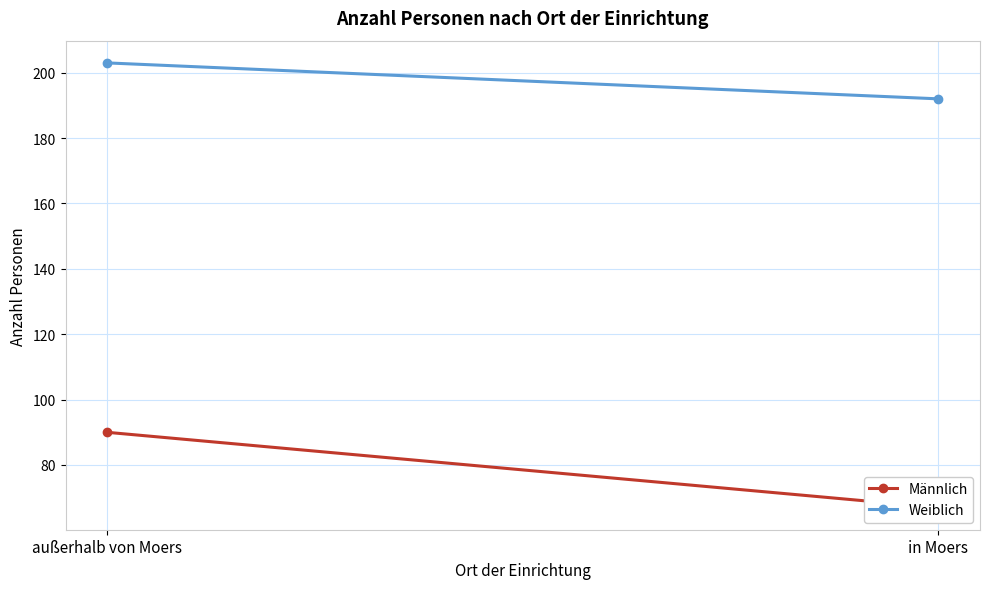

What is the sum of all Weiblich values?

395